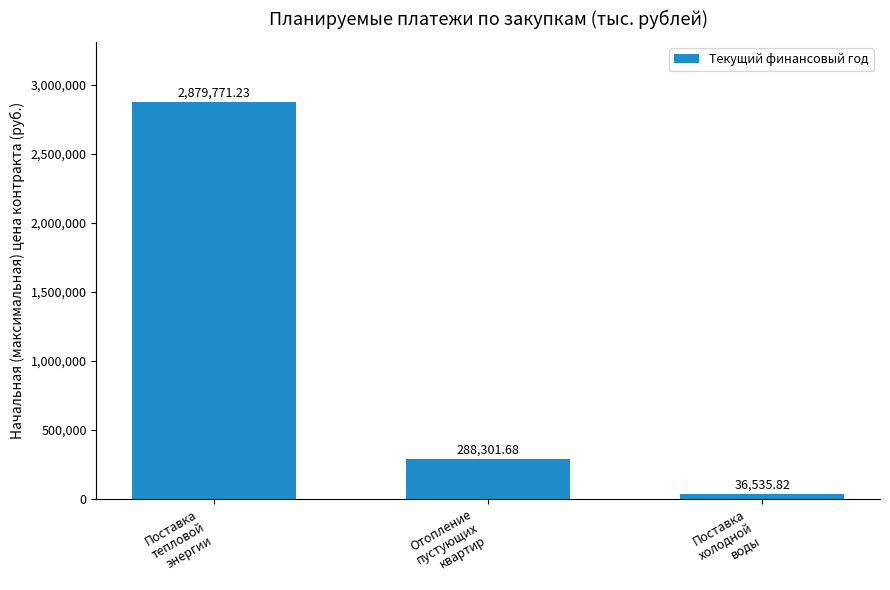

How many data points are less than 288301?

1